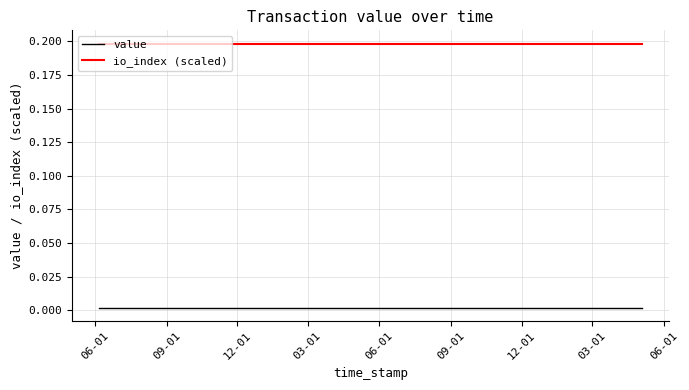

True or false: value and io_index (scaled) cross at least once.

False